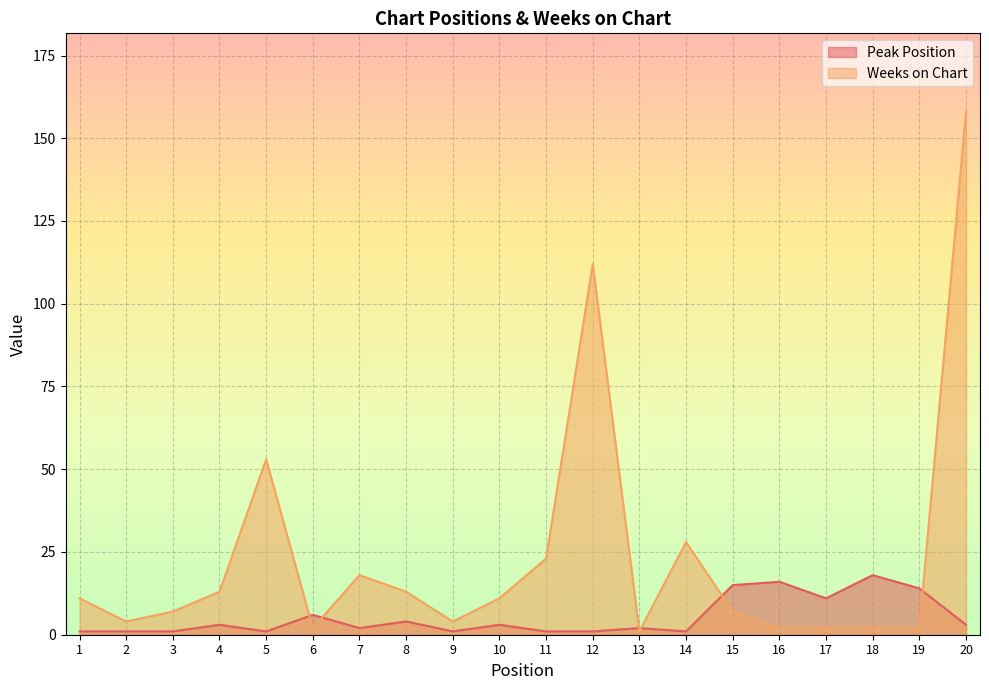

Does the chart display data point markers on the line(s)?

No